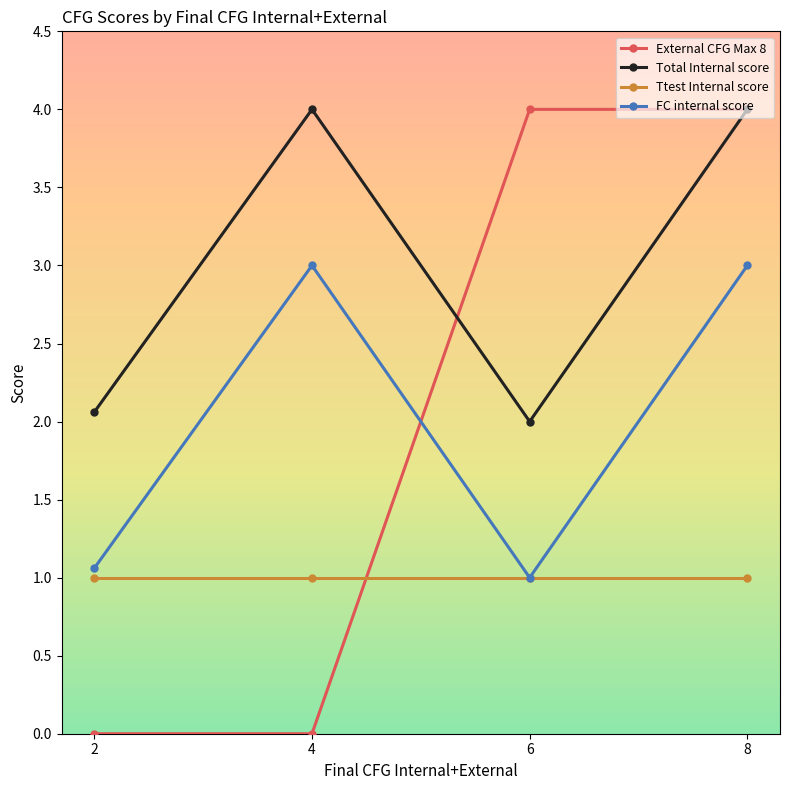

What is the highest value of the Total Internal score series?

4.0